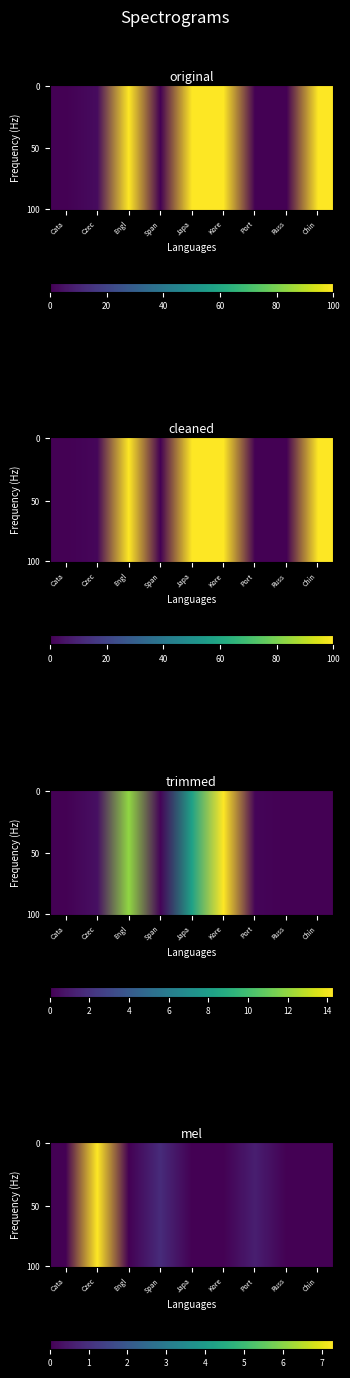

What is the spread (max minus min) of values at 0?

100.0